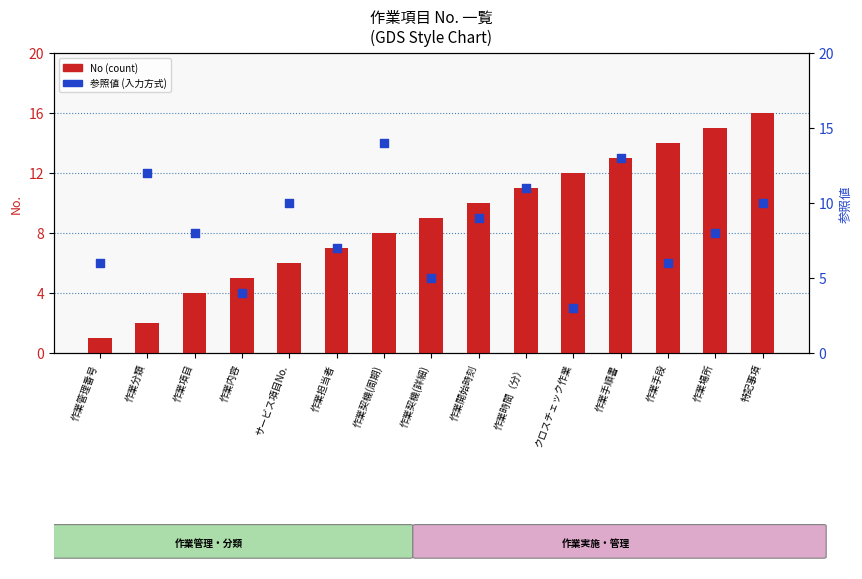

Which series has the largest Y range (max minus min)?

No (count)